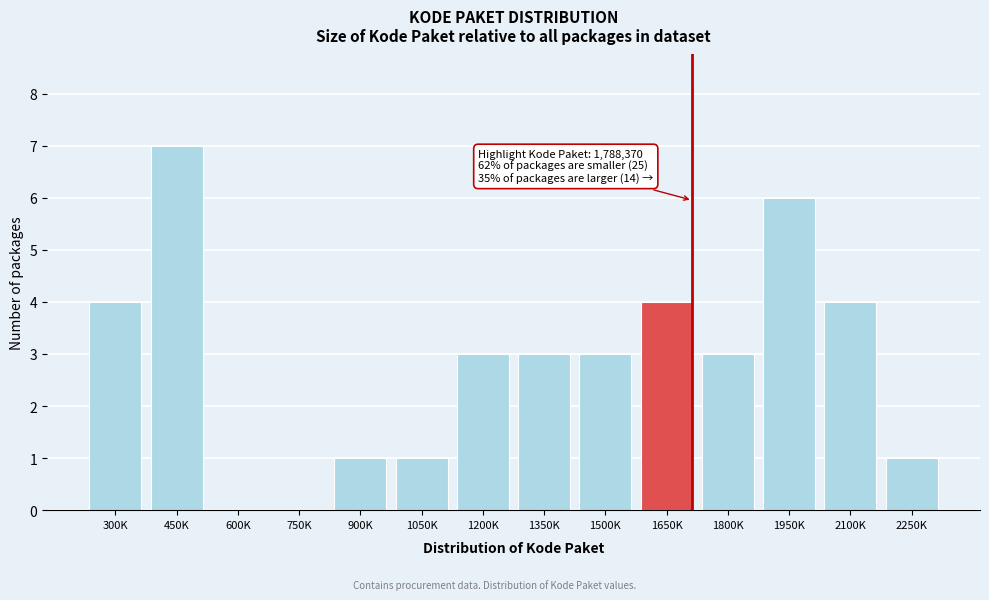

Reading left to right, what are all the values shown in this chart?

300K=4	450K=7	600K=0	750K=0	900K=1	1050K=1	1200K=3	1350K=3	1500K=3	1650K=4	1800K=3	1950K=6	2100K=4	2250K=1